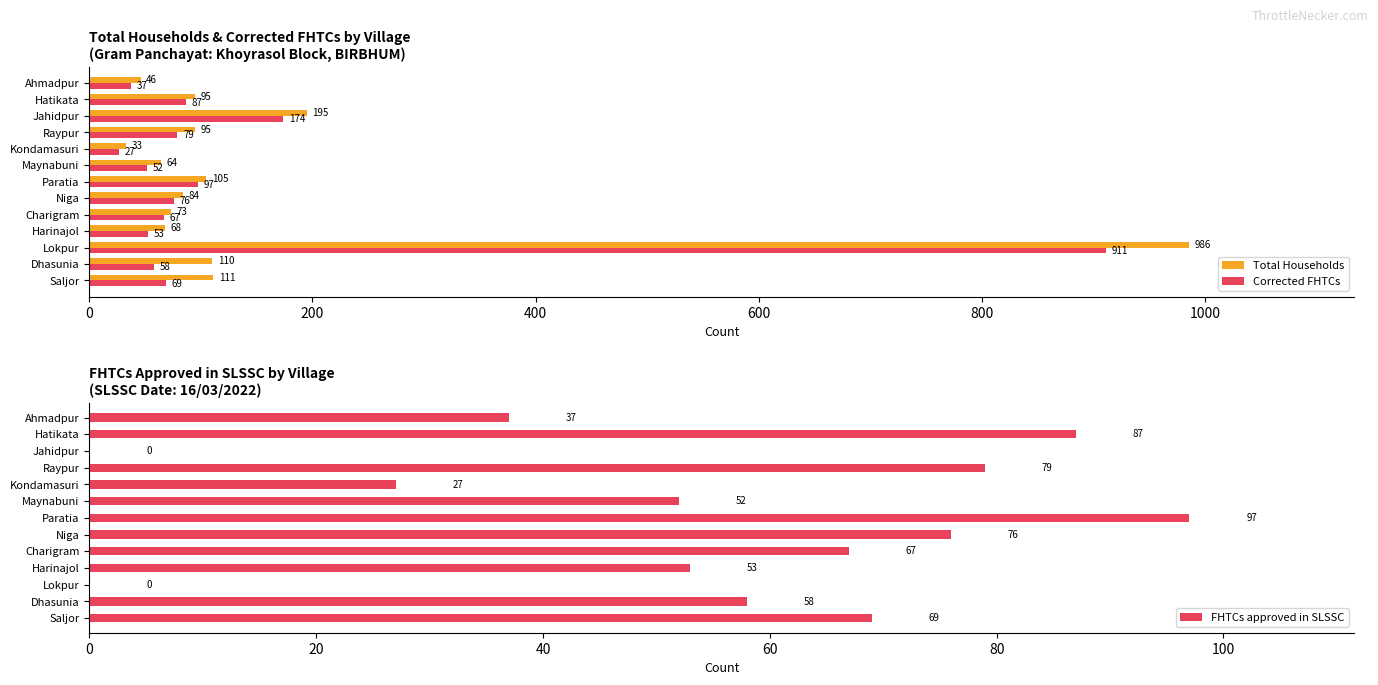

What is the average value of the FHTCs approved in SLSSC series?

54